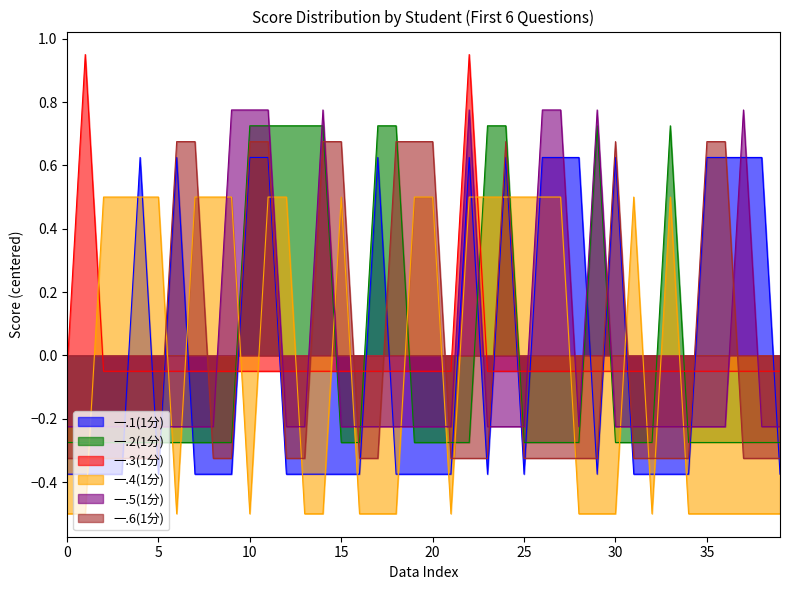

What is the minimum value shown in the chart?

-0.5